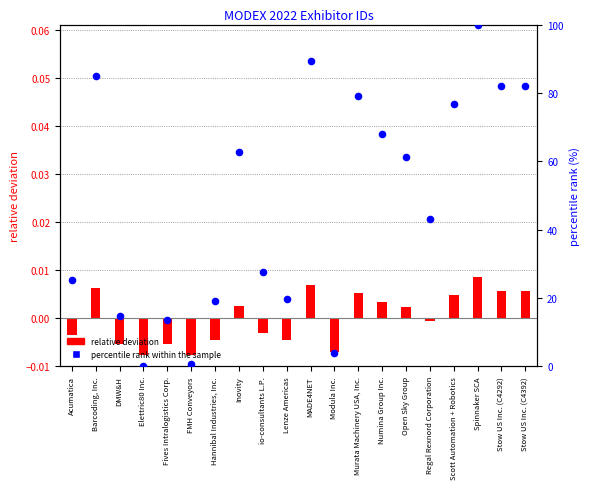

Is the value of relative deviation at FMH Conveyors greater than the value of percentile rank within the sample at Lenze Americas?

No